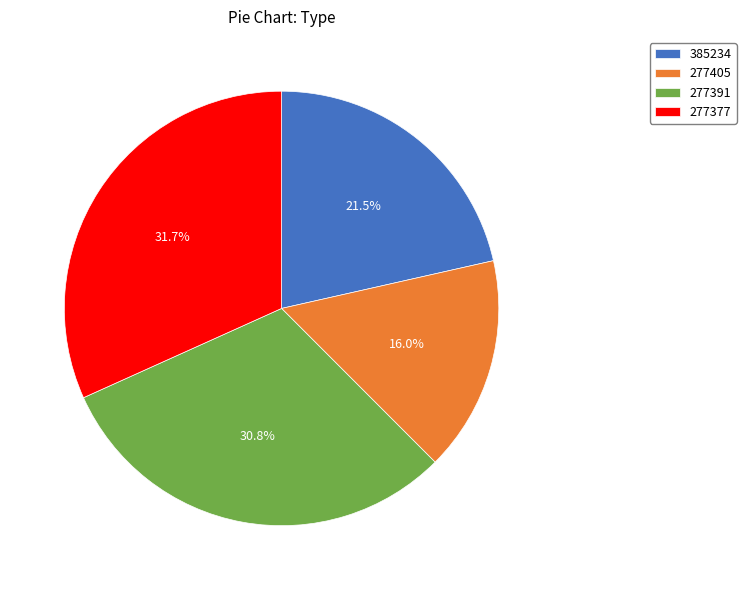

Which slice is the smallest?

277405